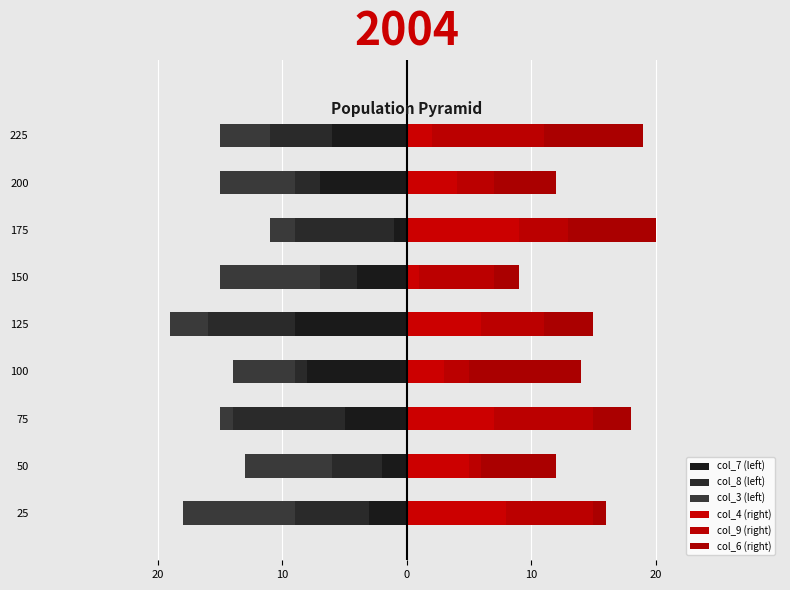

What is the smallest value displayed?

-9